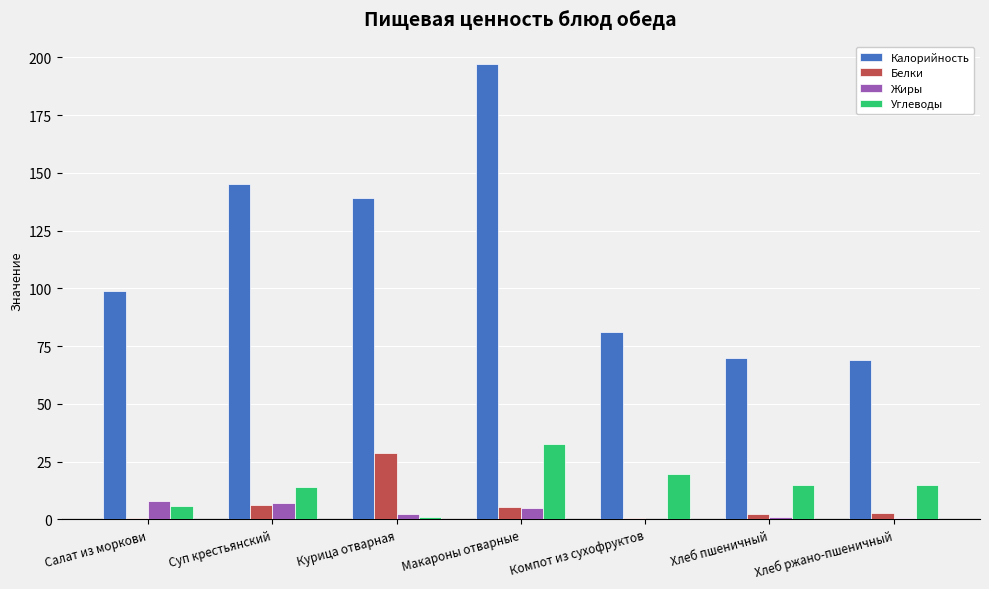

Between Макароны отварные and Хлеб пшеничный, which series saw the biggest shift?

Калорийность